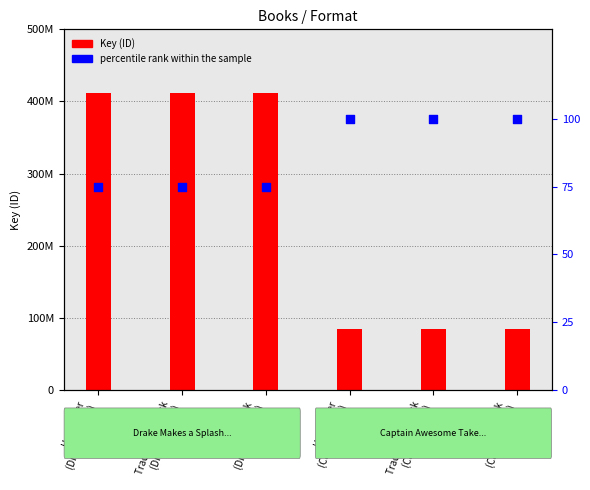

Which series reaches the minimum Y coordinate?

percentile rank within the sample